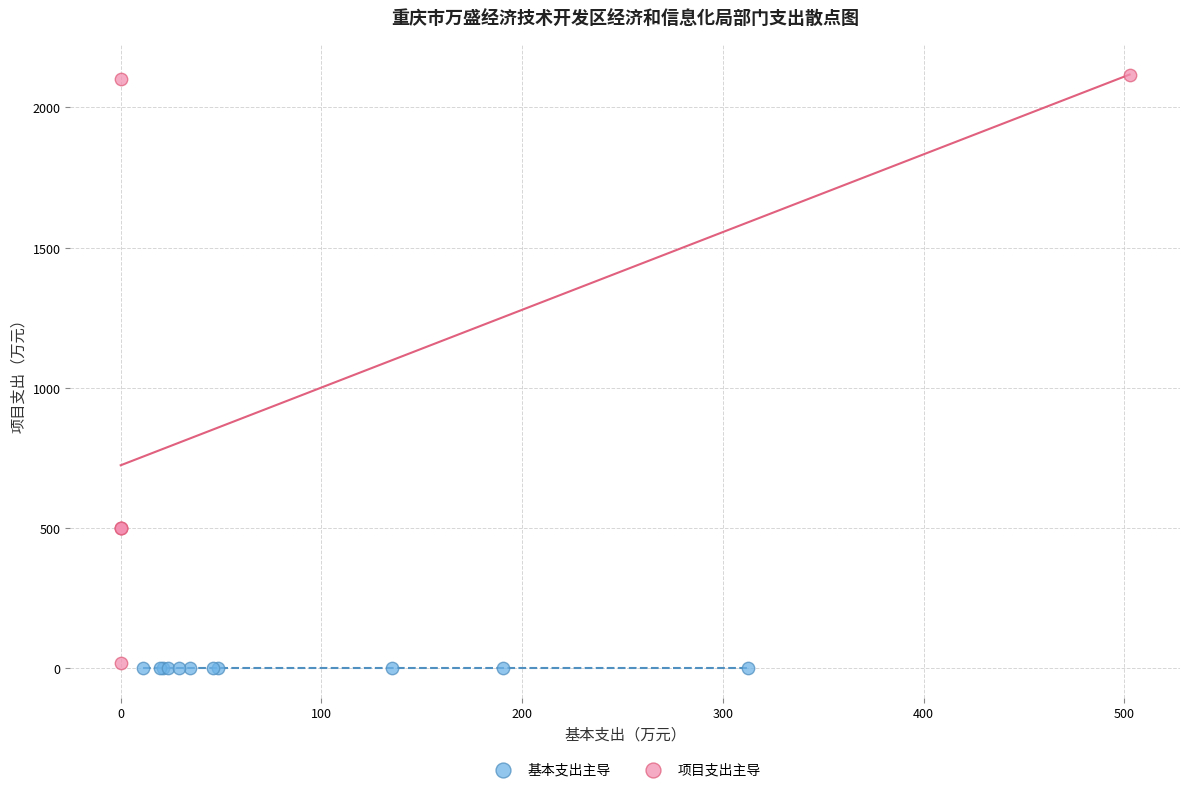

Which series contains the highest Y value?

项目支出主导